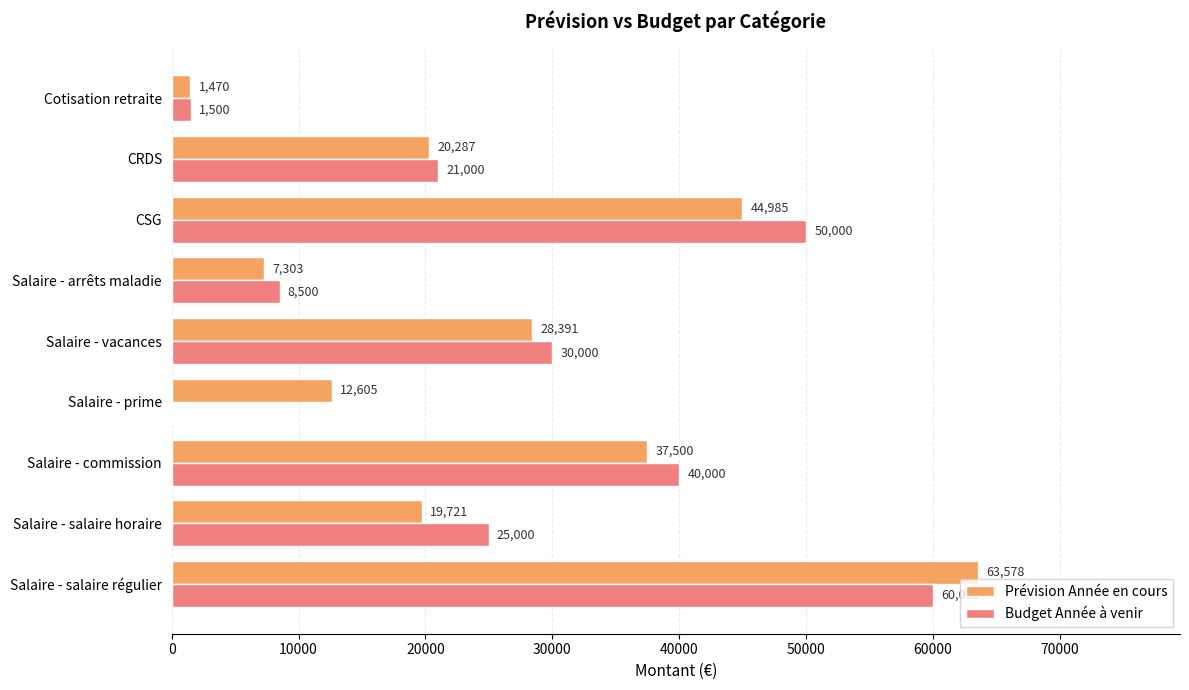

At which category is the sum across all series the highest?

Salaire - salaire régulier